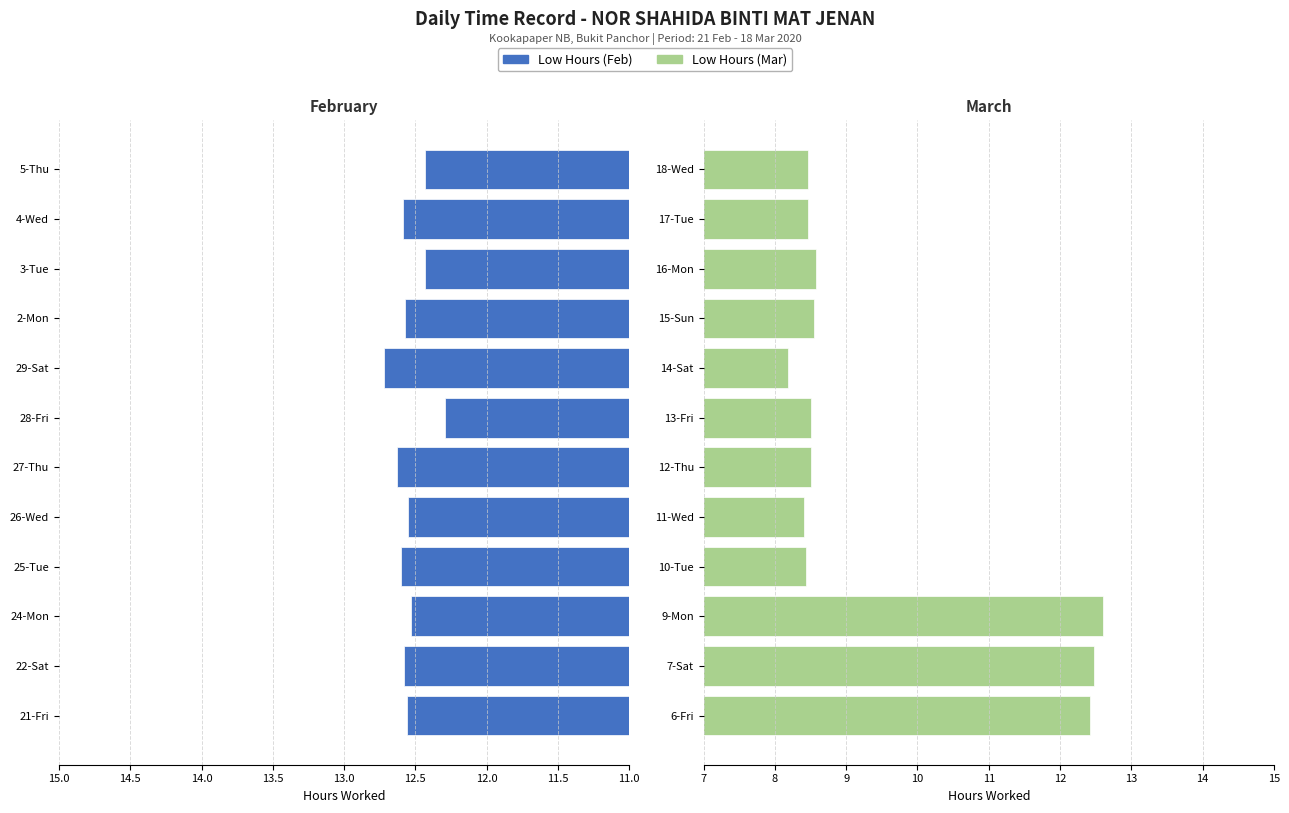

What is the difference between the highest and lowest values at 12.0?

0.1